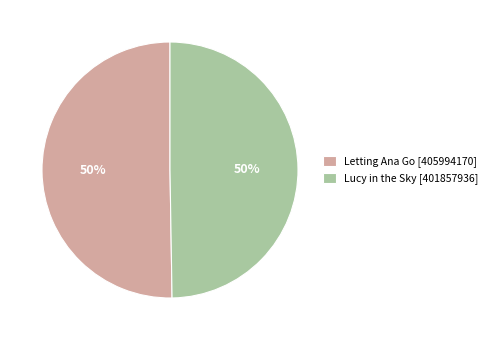

How many segments does this pie chart have?

2